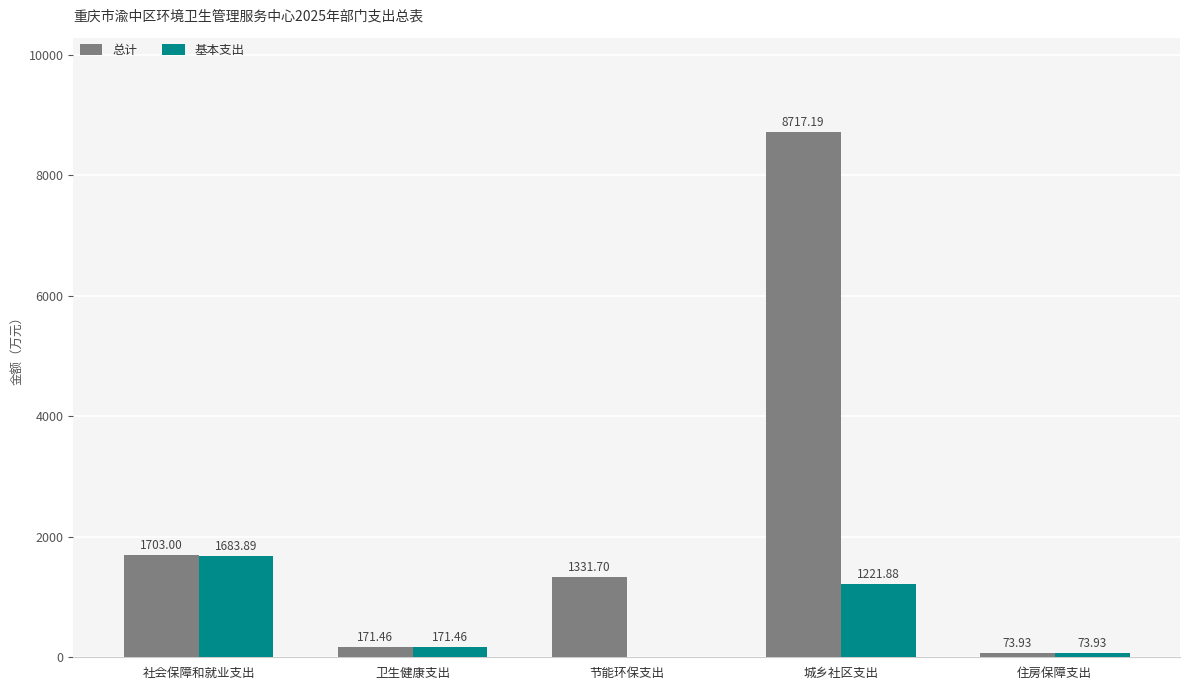

Where does the 基本支出 series first go above 171?

社会保障和就业支出